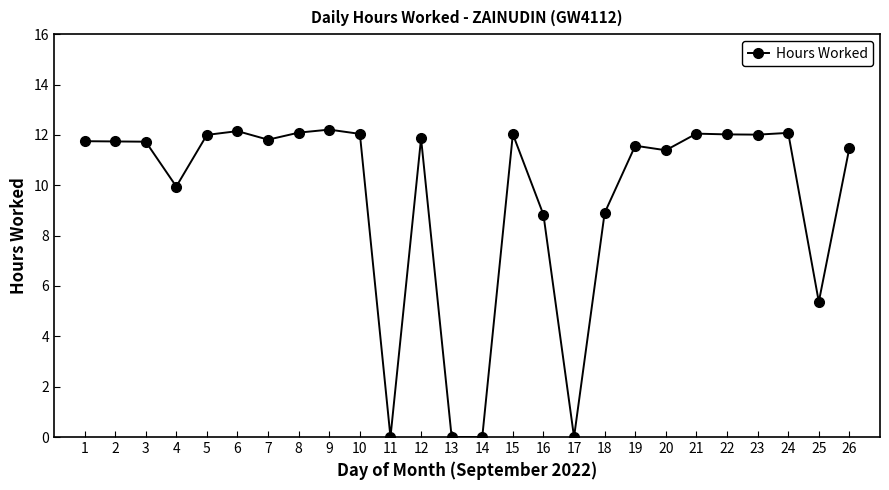

What is the value of the 19th point from the left?

11.6